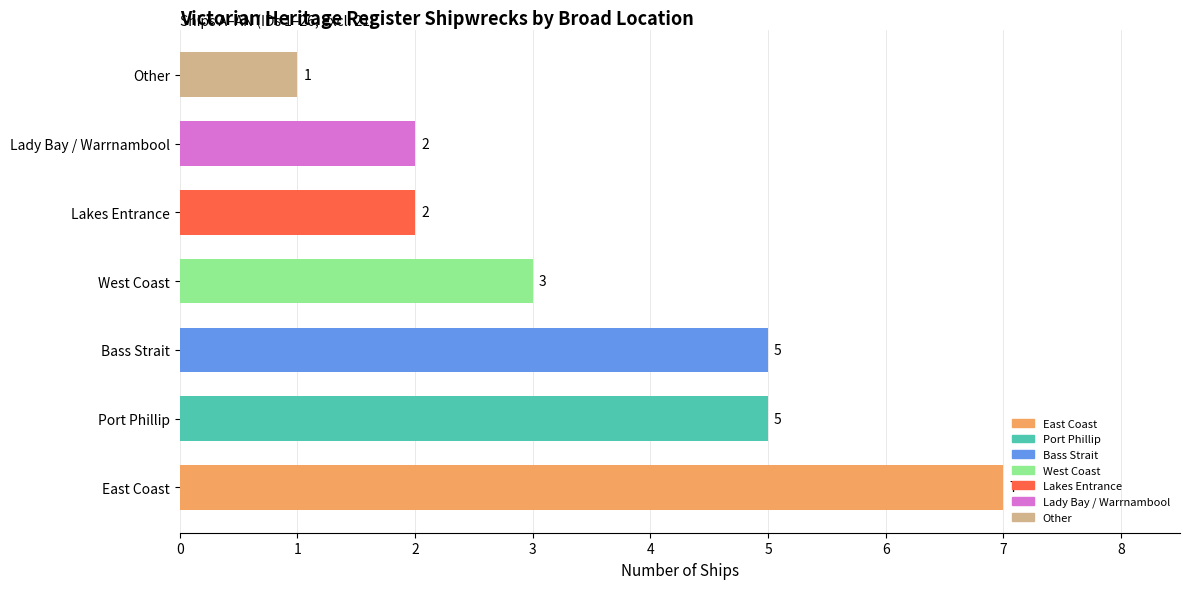

Reading top to bottom, list all the values displayed in this chart.

Other=1	Lady Bay / Warrnambool=2	Lakes Entrance=2	West Coast=3	Bass Strait=5	Port Phillip=5	East Coast=7